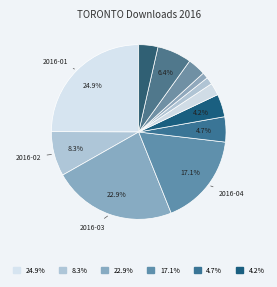

Rank the categories by value from lowest to highest.

2016-09, 2016-08, 2016-07, 2016-10, 2016-12, 2016-06, 2016-05, 2016-11, 2016-02, 2016-04, 2016-03, 2016-01